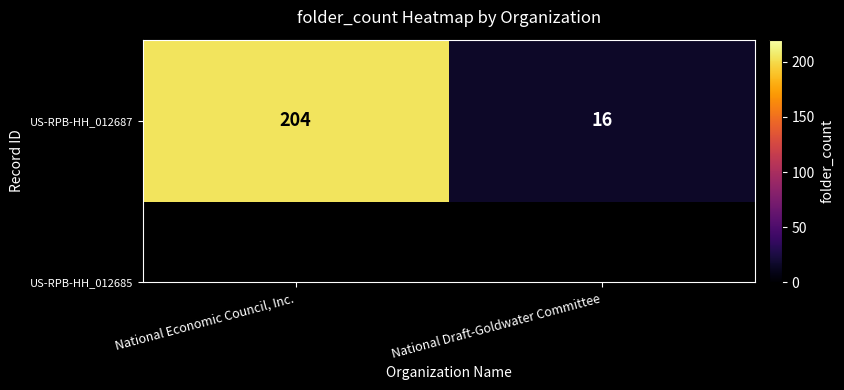

What is the sum of all values?

220